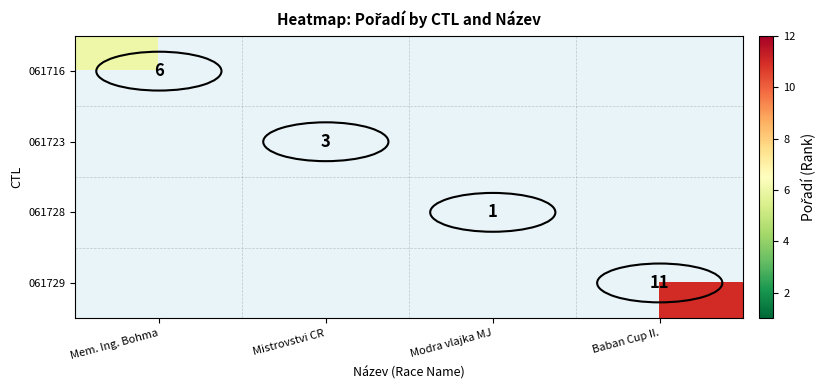

Which category has the highest value across all series?

Baban Cup II.